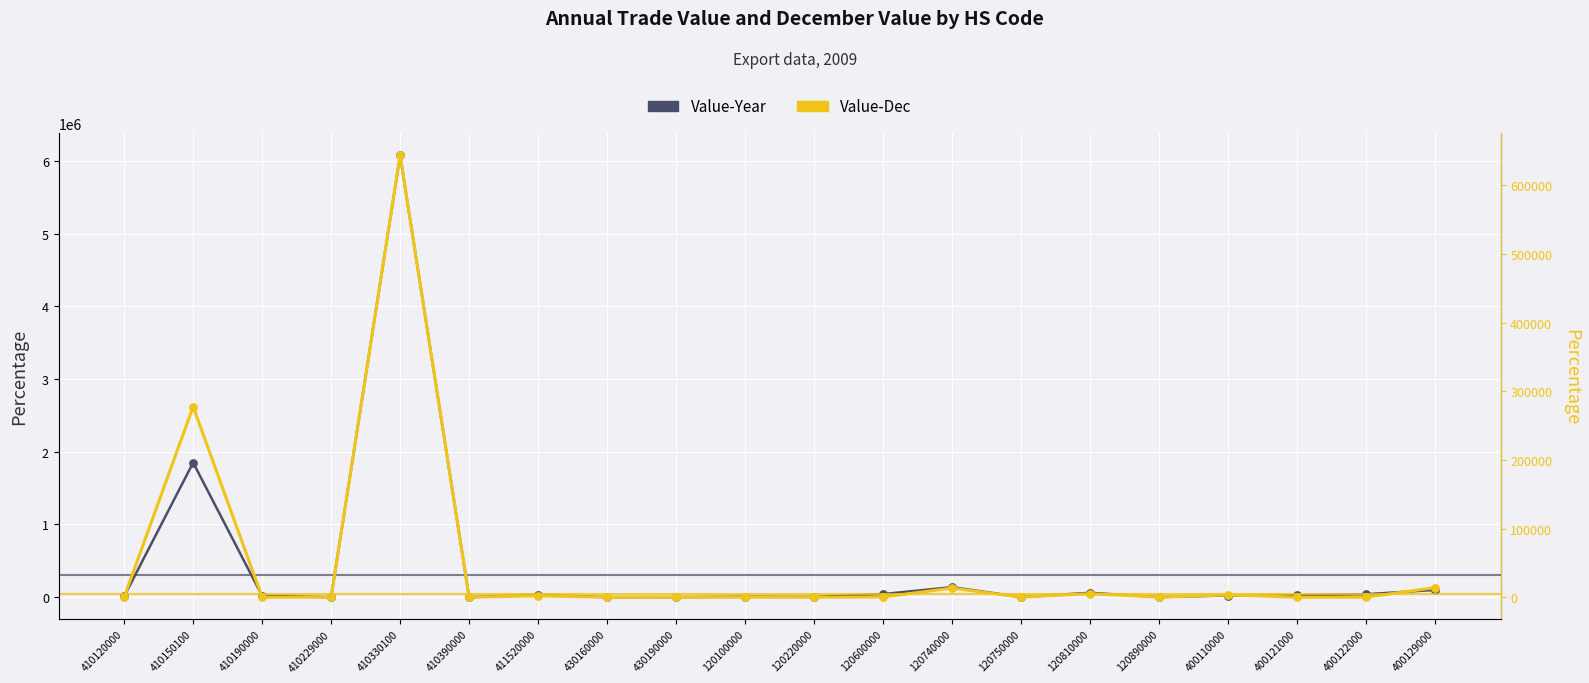

At how many categories does at least one series exceed 5759380?

1